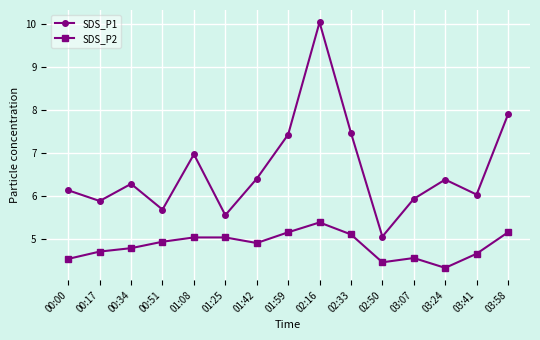

Which series has the largest total across all categories?

SDS_P1